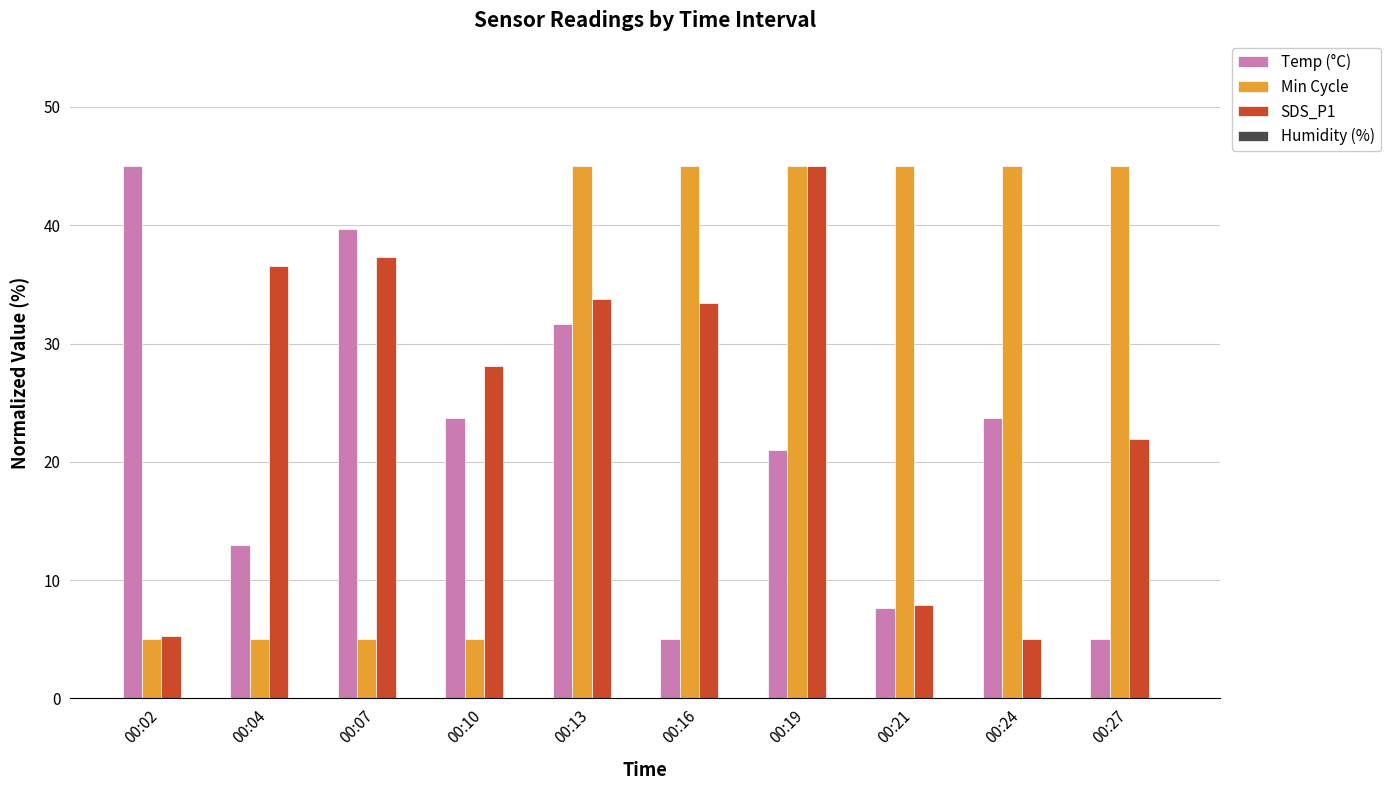

What is the difference between the highest and lowest values at 00:27?

40.0